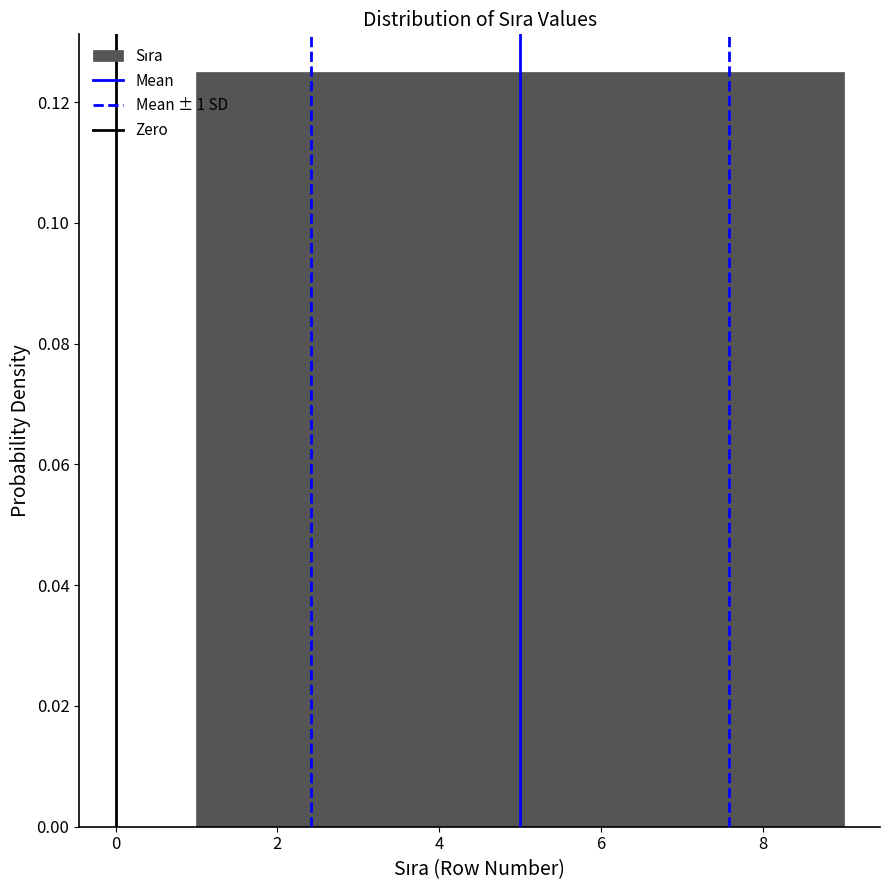

How tall is the bar that spans 3.6 to 4.6 on the x-axis? Neither the bar edges nor the heights are printed on the chart, so give them approximately, as read against the axes.

0.126